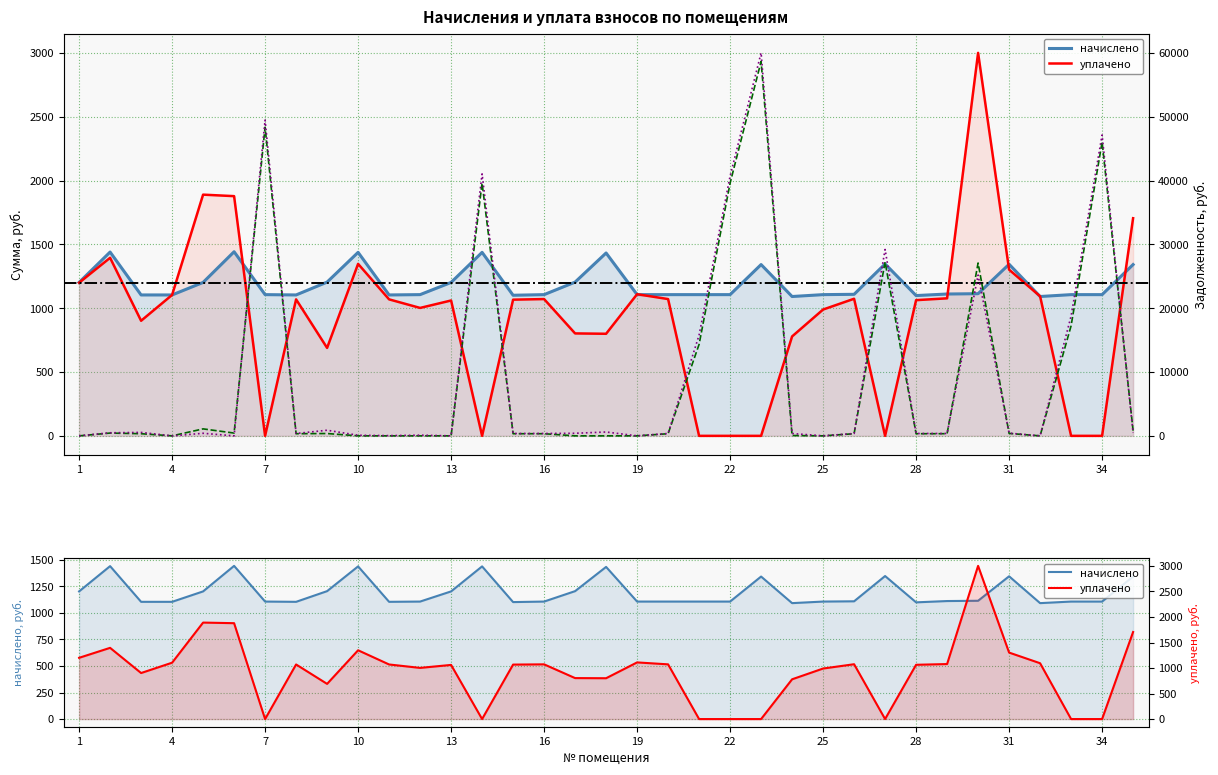

How many interior local valleys does the начислено series have?

6